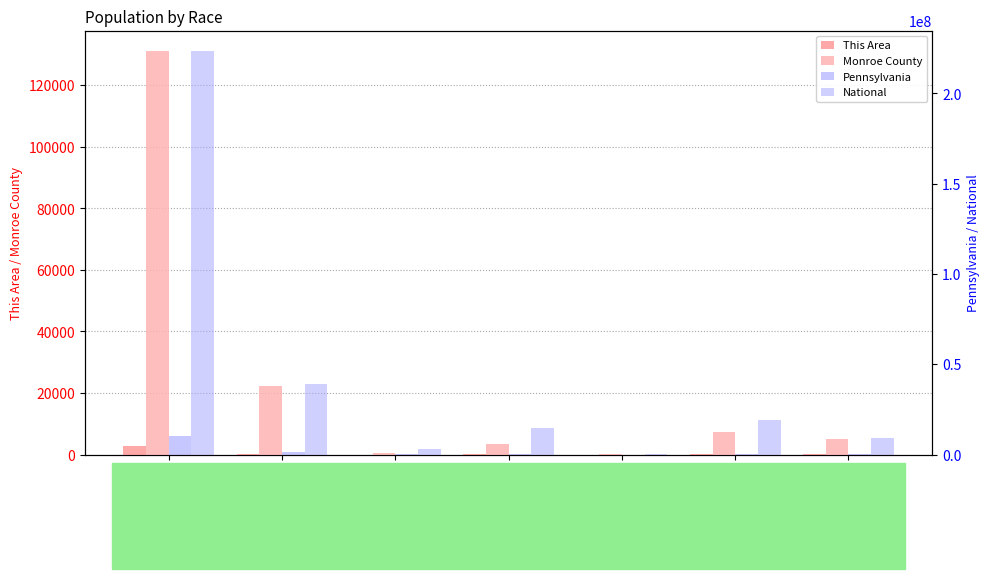

How many bars are there in each group?

4